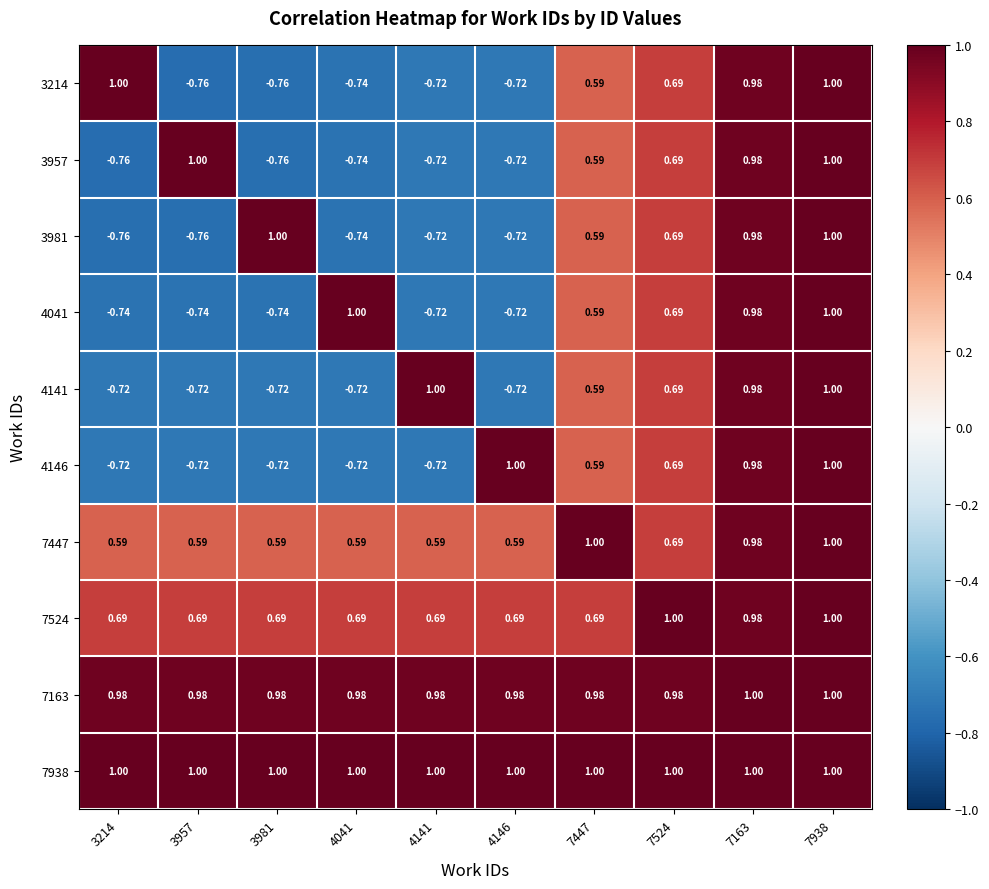

At which category is the sum across all series the highest?

7938